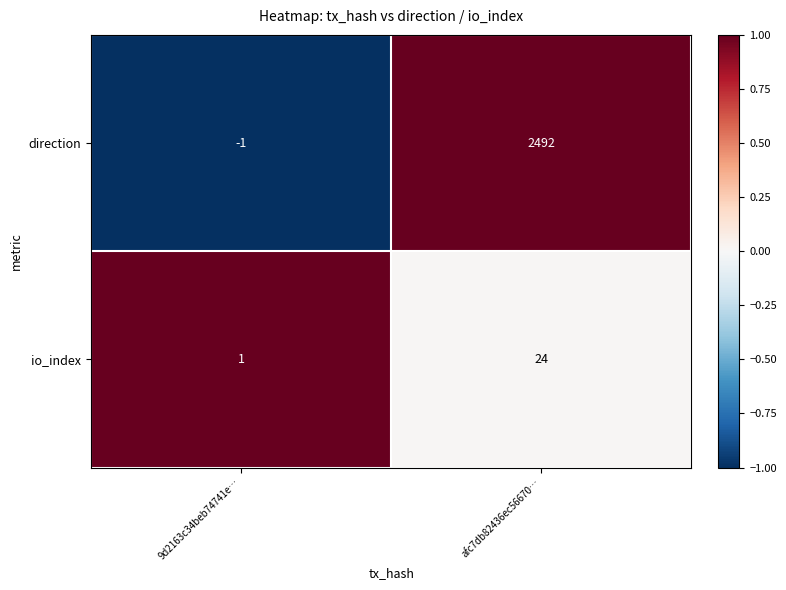

Is it true that direction equals -2 at 9d2163c34beb74741e…?

False